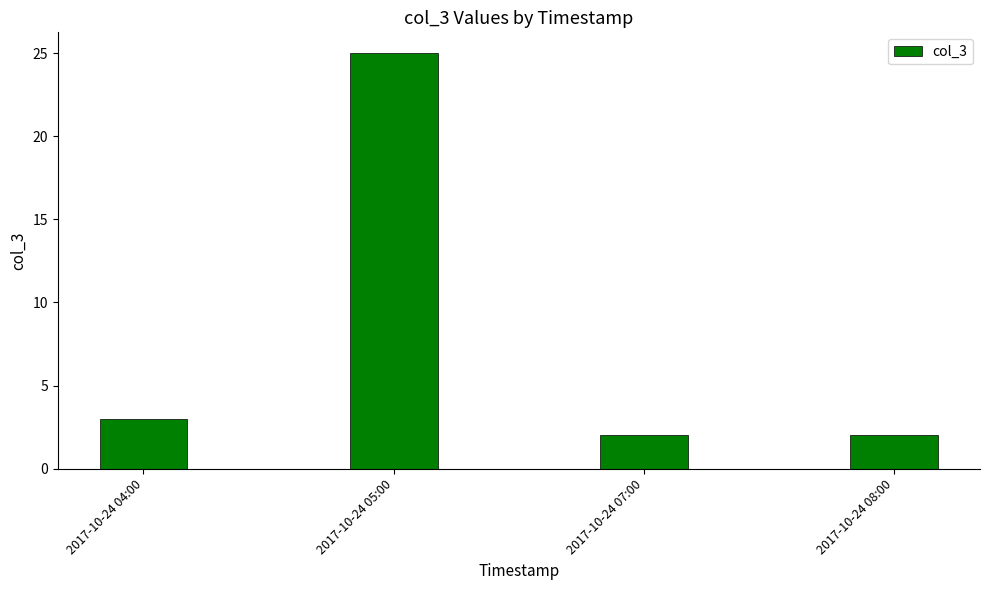

What is the value of the 3rd bar from the left?

2